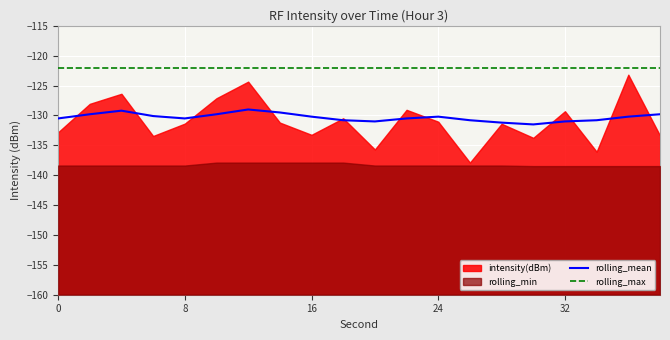

What is the lowest value of the rolling_max series?

-122.0